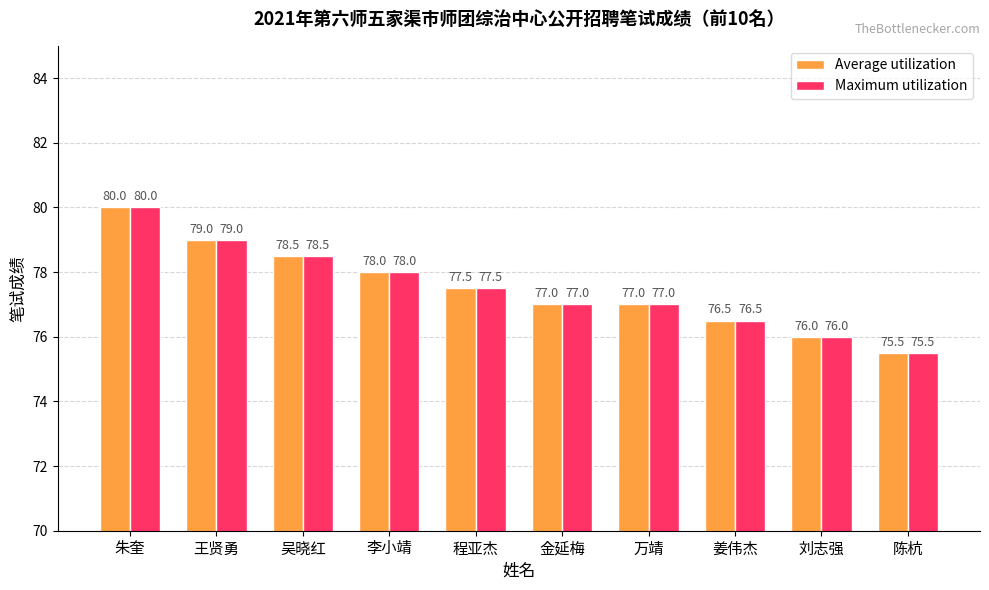

What is the minimum value for Average utilization?

75.5